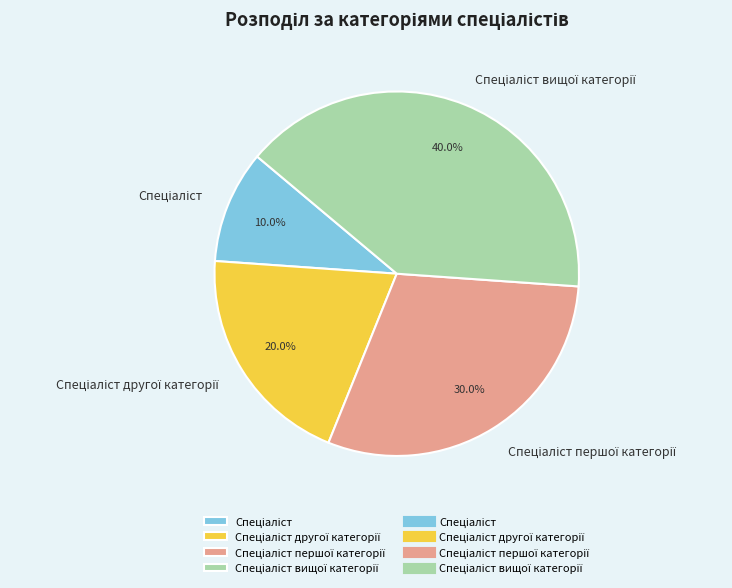

Does any single category account for the majority?

No